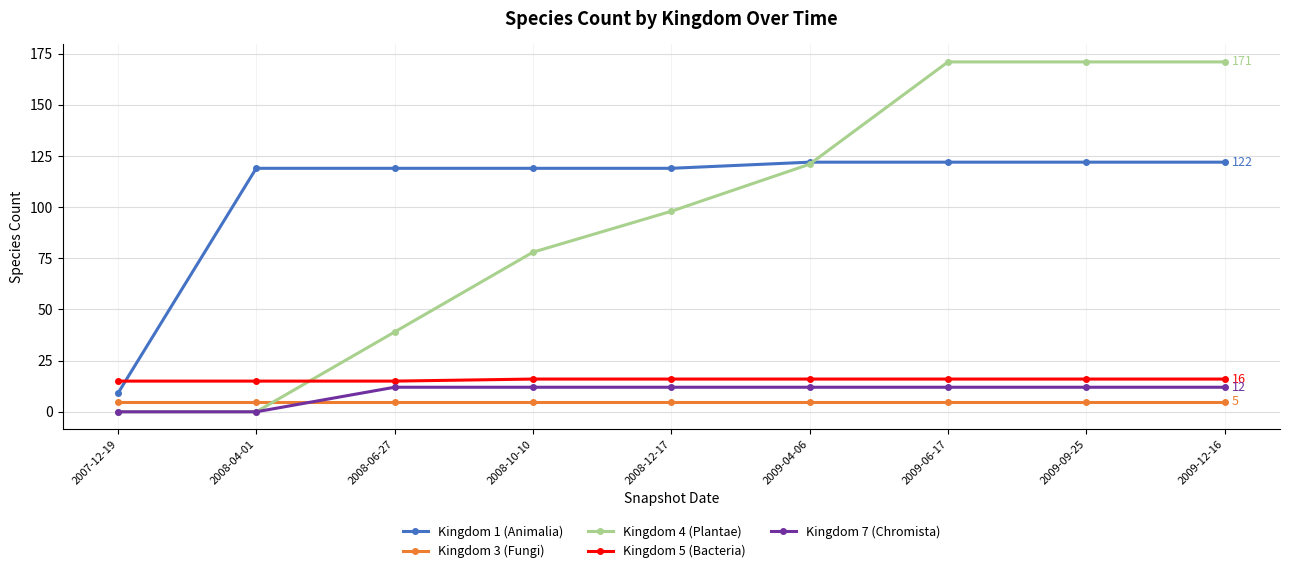

Which series has the largest total across all categories?

Kingdom 1 (Animalia)